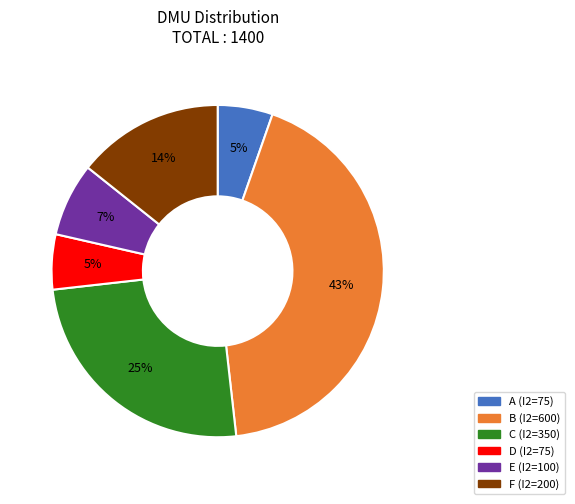

Is the sum of A and D greater than half?

No